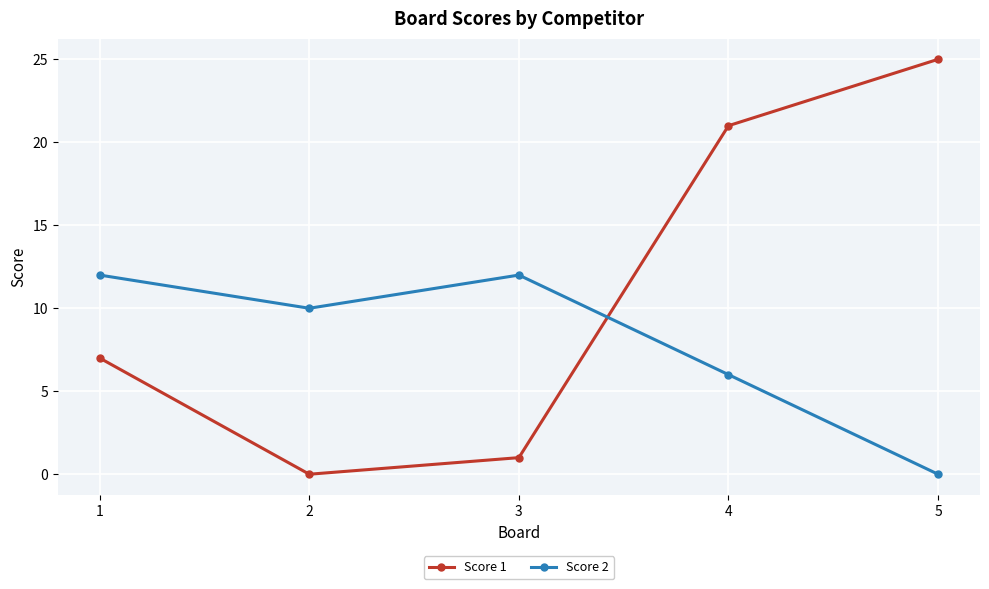

Reading left to right, what are all the values shown in this chart?

Score 1: 7	0	1	21	25
Score 2: 12	10	12	6	0